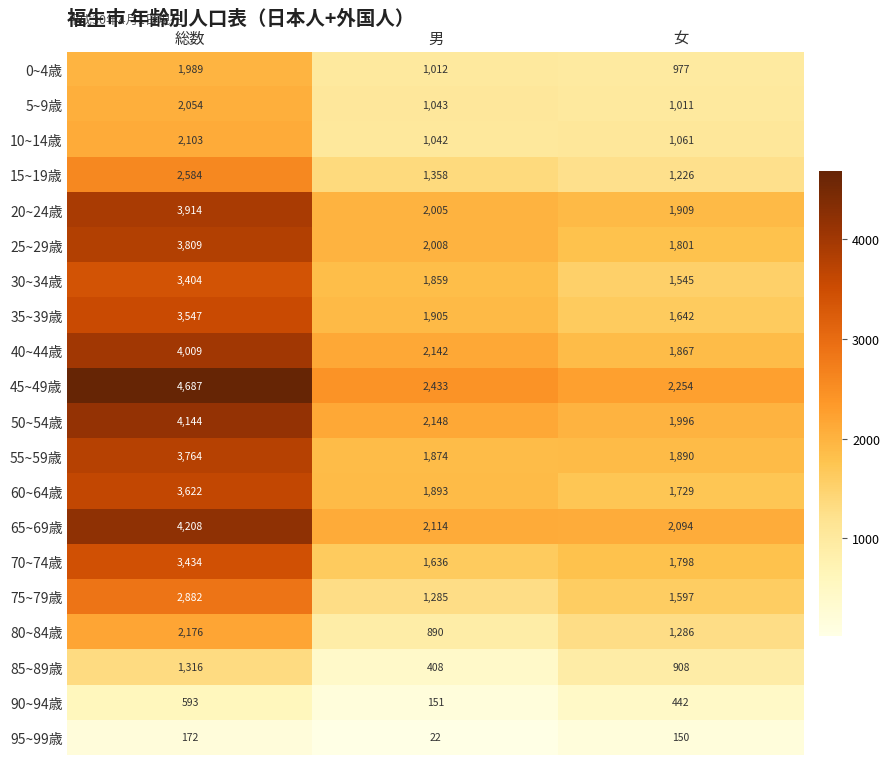

The 65~69歳 series shows 1520 at 総数. True or false?

False